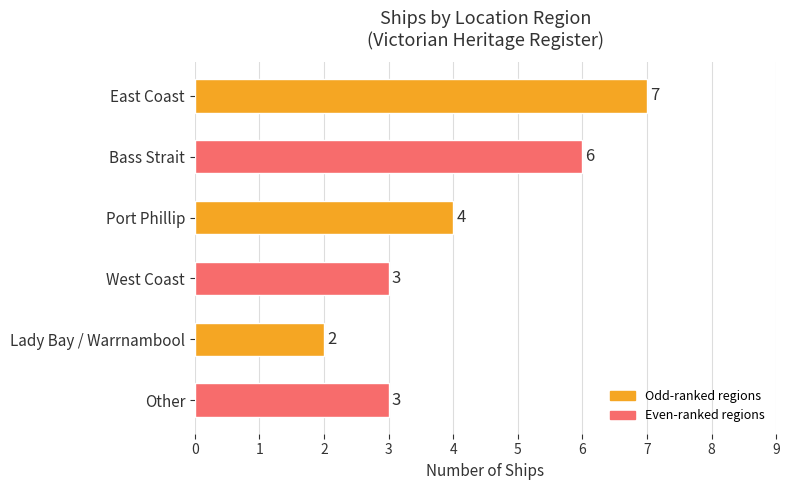

Reading top to bottom, list all the values displayed in this chart.

East Coast=7	Bass Strait=6	Port Phillip=4	West Coast=3	Lady Bay / Warrnambool=2	Other=3